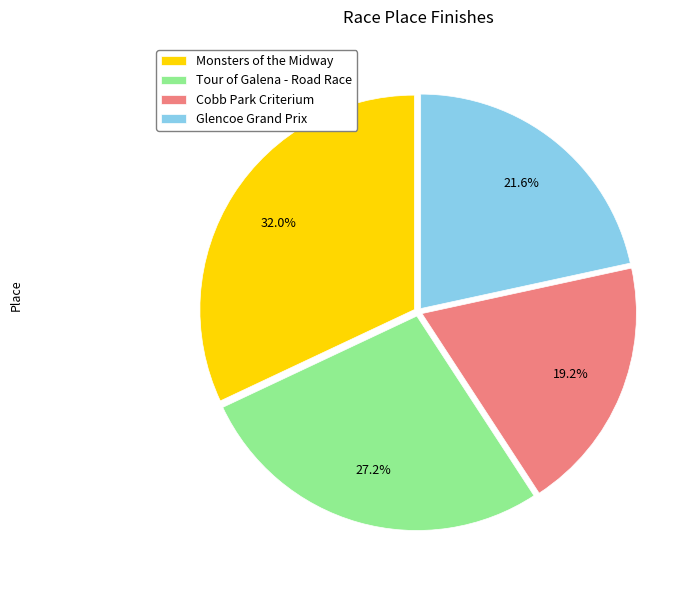

Is it true that Cobb Park Criterium is 19% of the pie?

True